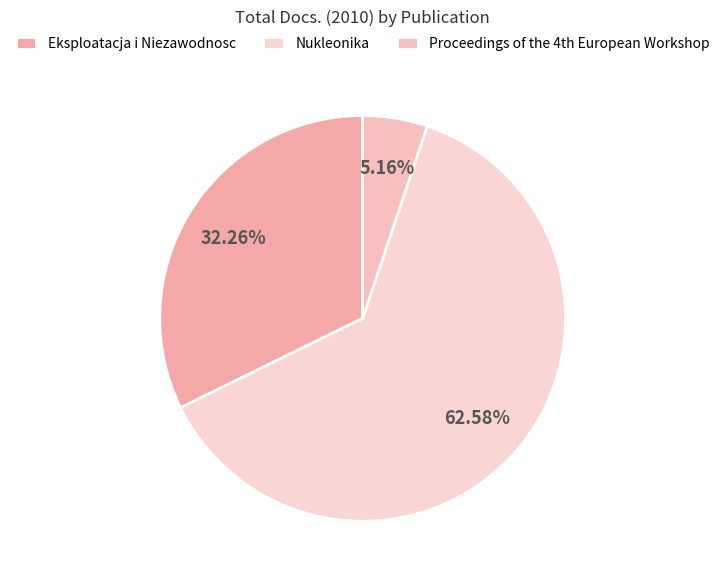

Is it true that Eksploatacja i Niezawodnosc is 42% of the pie?

False